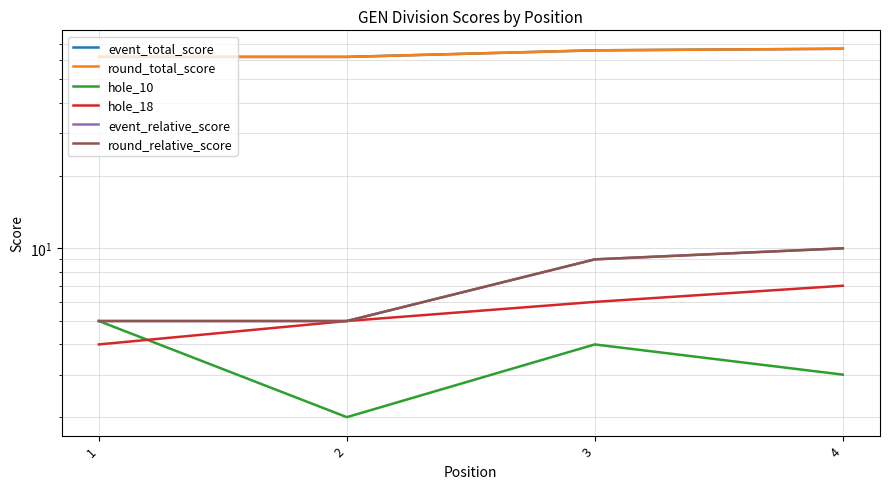

The value of hole_18 at 3 is 6. True or false?

True